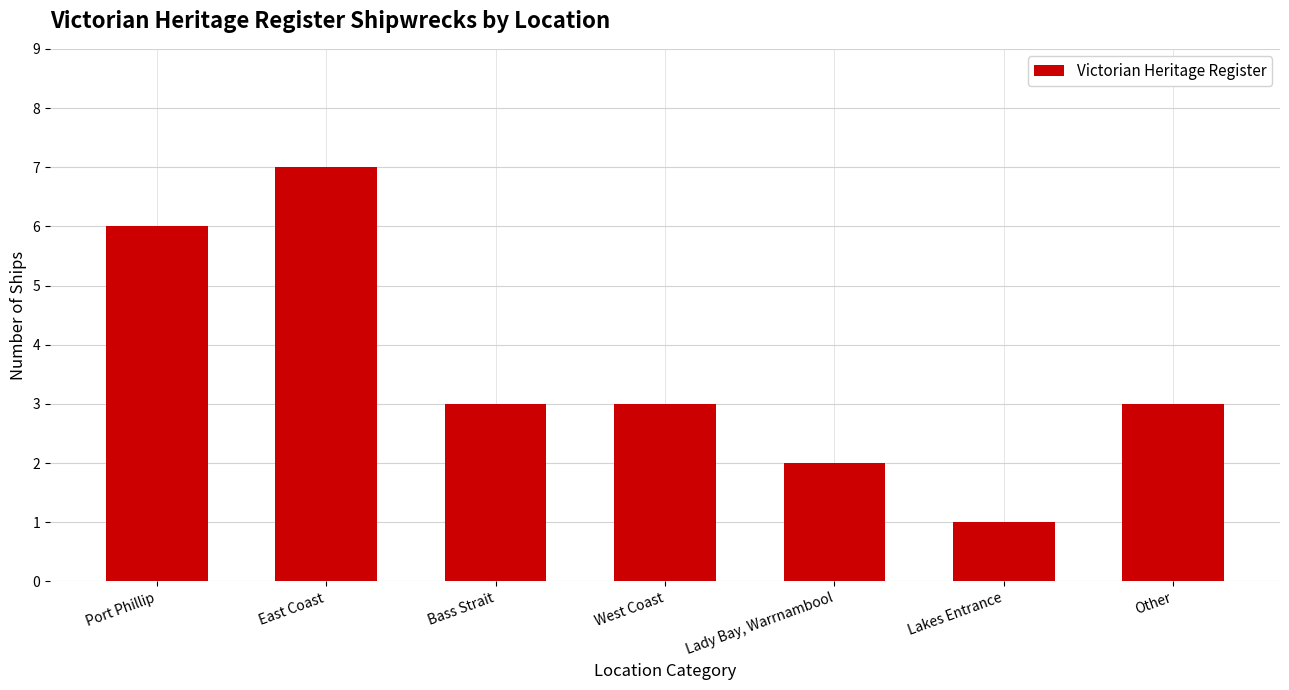

How many values are between 2 and 6?

5